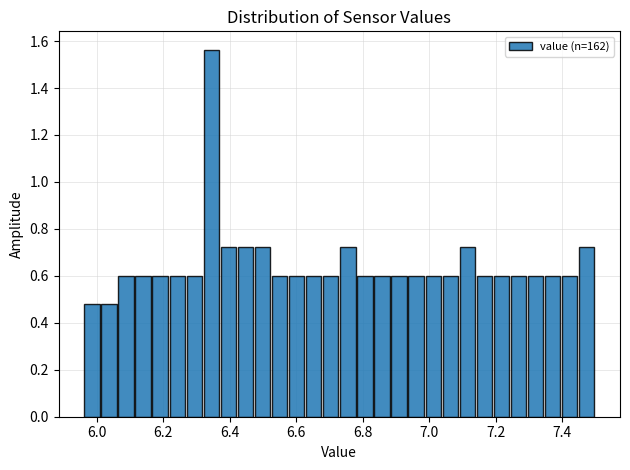

Around what value on the x-axis is the tallest bar? Give the approximate position of its centre, as read against the axis.

6.34